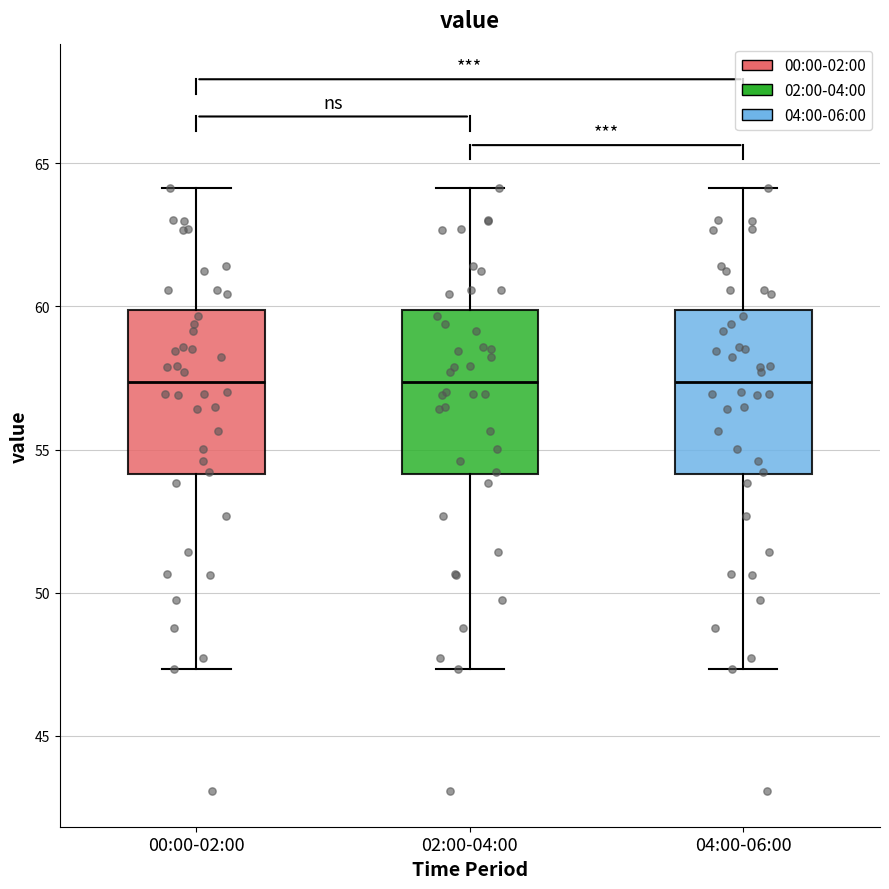

Reading left to right, transcribe this box plot: for each box, give where its median line is, the range the box spans, and where its two whiskers end, as read against the y-axis. The values are not printed on the chart, so give them approximately, as read against the axis.

00:00-02:00: median 57.5, box 54.0 to 60.0, whiskers 47.5 to 64.0
02:00-04:00: median 57.5, box 54.0 to 60.0, whiskers 47.5 to 64.0
04:00-06:00: median 57.5, box 54.0 to 60.0, whiskers 47.5 to 64.0